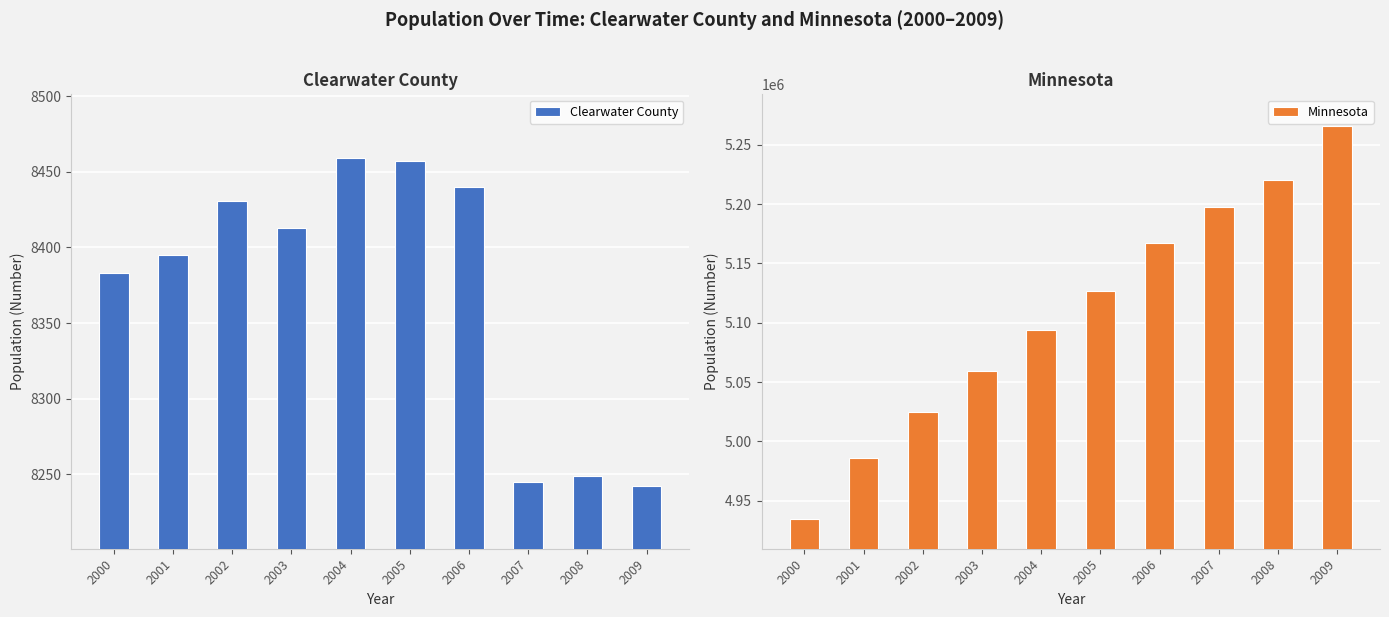

What value does the Clearwater County series have at 2007, to the nearest 10?

8240